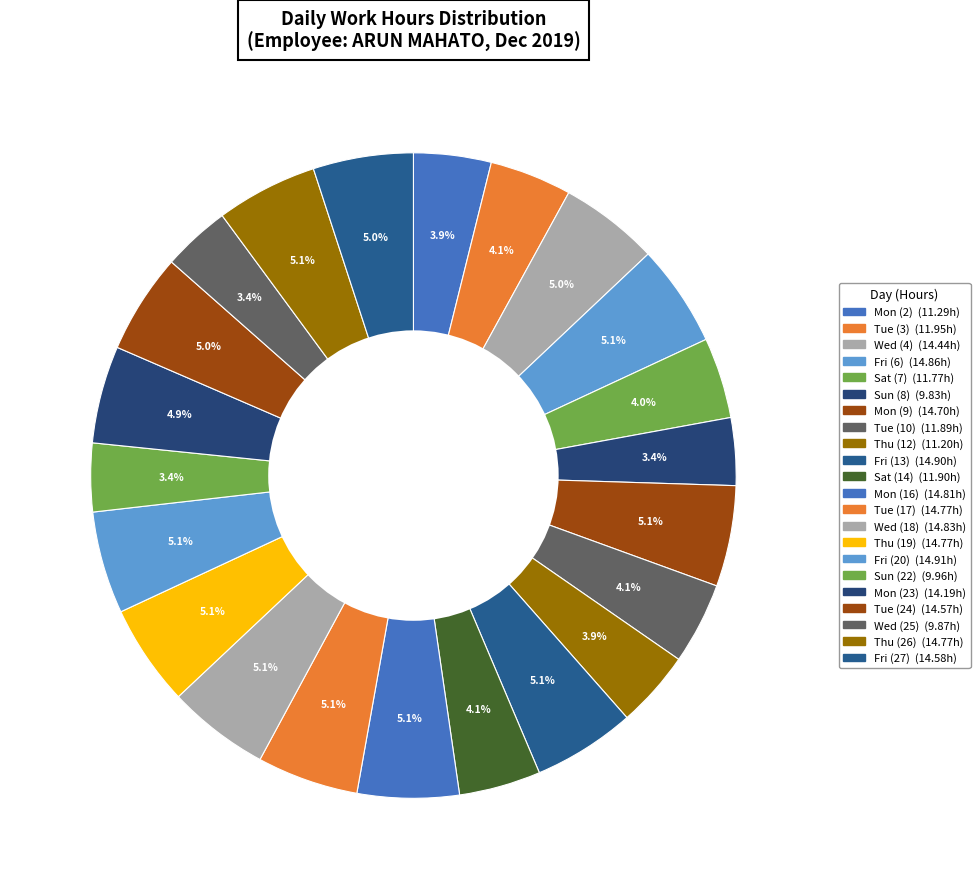

How many slices are in this pie chart?

22